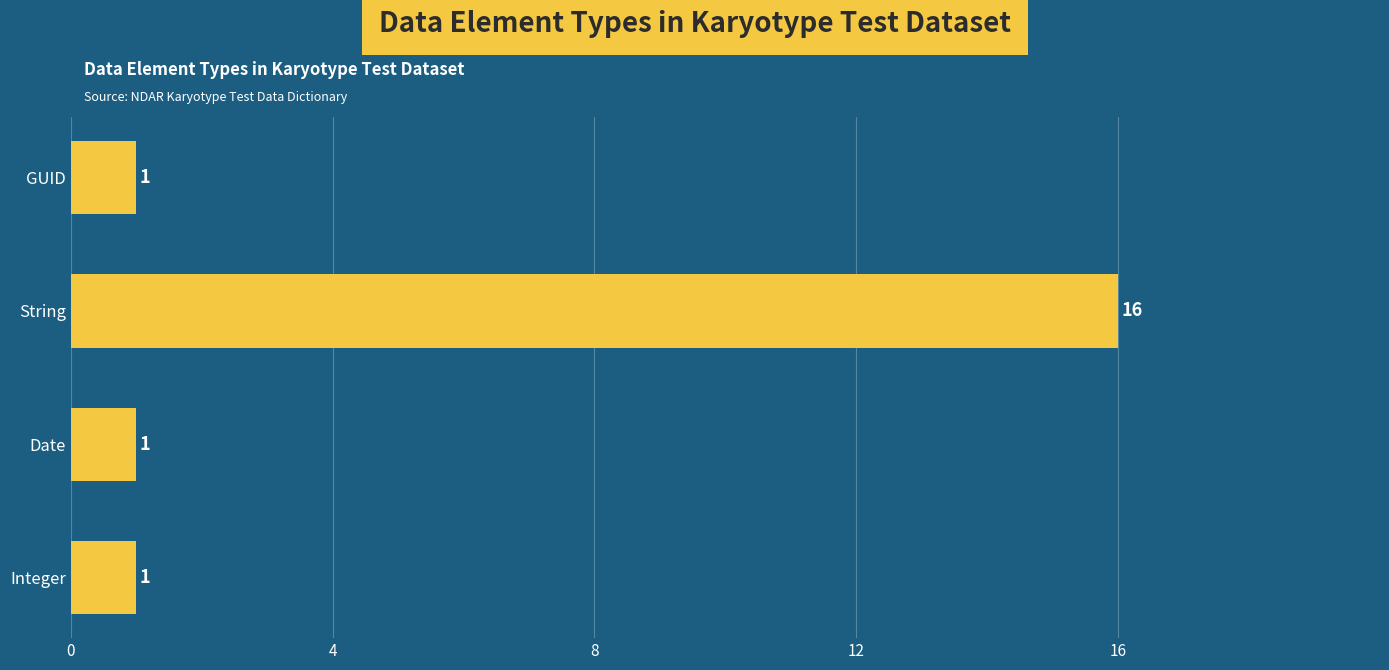

What is the average value?

5